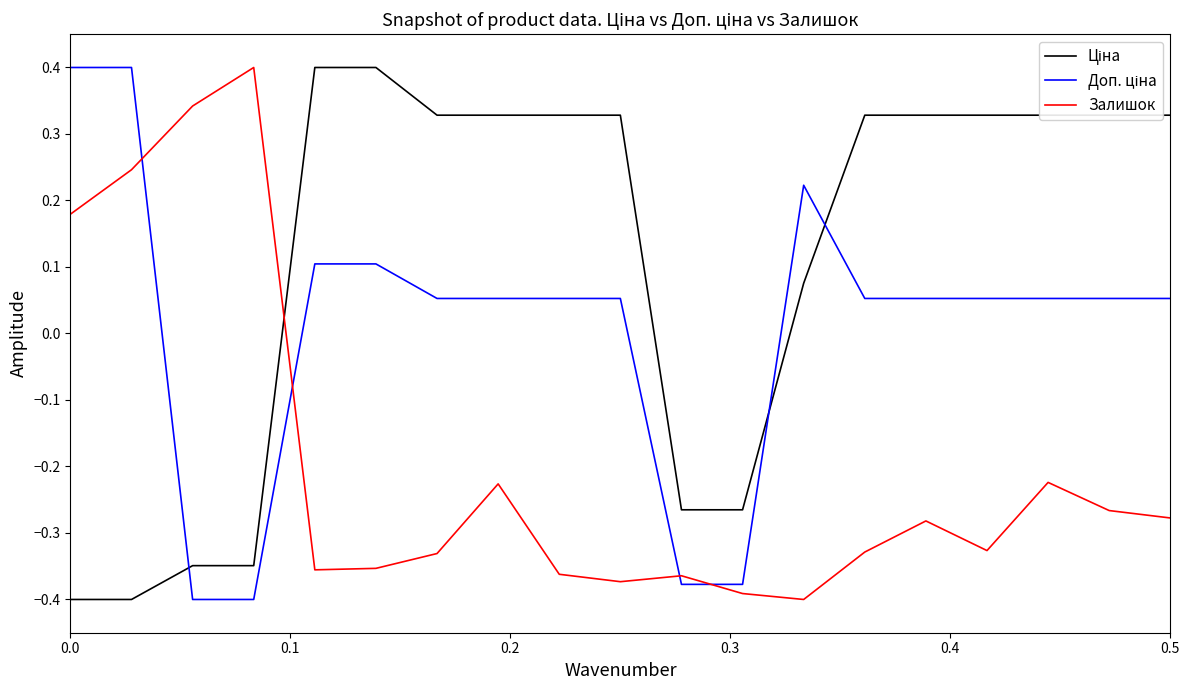

What is the minimum value for Залишок?

-0.4